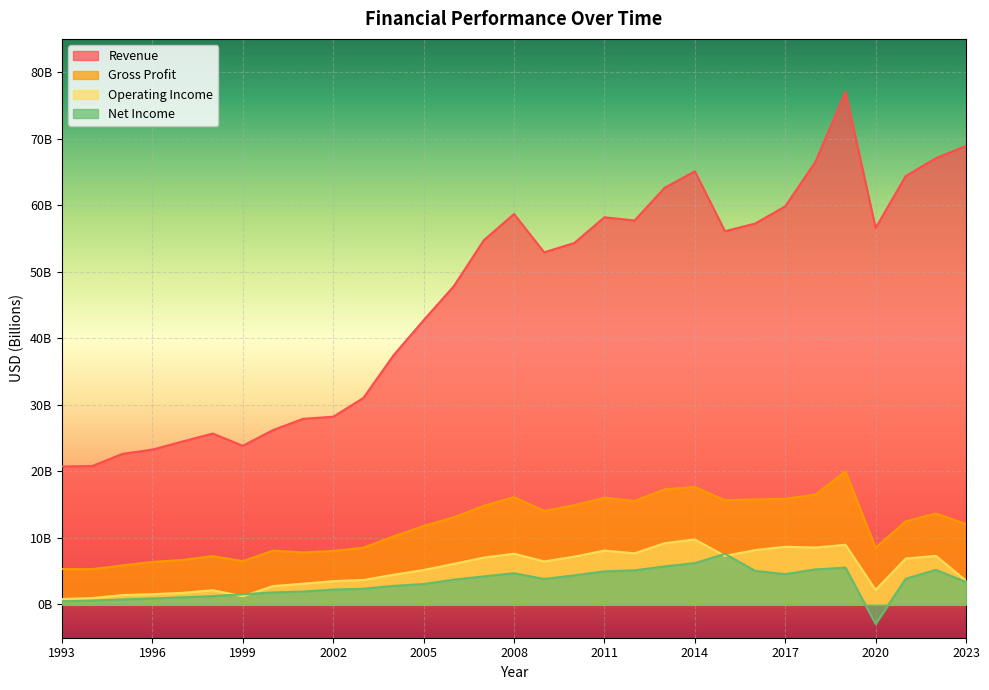

Reading left to right, extract all data points from this chart.

Revenue: 1993=20736000000	1994=20801000000	1995=22624000000	1996=23273000000	1997=24495000000	1998=25687000000	1999=23844000000	2000=26206000000	2001=27897000000	2002=28212000000	2003=31034000000	2004=37445000000	2005=42725000000	2006=47829000000	2007=54759000000	2008=58681000000	2009=52920000000	2010=54326000000	2011=58190000000	2012=57708000000	2013=62626000000	2014=65100000000	2015=56098000000	2016=57244000000	2017=59837000000	2018=66501000000	2019=77046000000	2020=56587000000	2021=64388000000	2022=67074000000	2023=68920000000
Gross Profit: 1993=5314000000	1994=5309000000	1995=5868000000	1996=6389000000	1997=6691000000	1998=7265000000	1999=6503000000	2000=8095000000	2001=7810000000	2002=8051000000	2003=8526000000	2004=10224000000	2005=11790000000	2006=13089000000	2007=14837000000	2008=16120000000	2009=14059000000	2010=14912000000	2011=16037000000	2012=15555000000	2013=17305000000	2014=17653000000	2015=15667000000	2016=15784000000	2017=15884000000	2018=16516000000	2019=19981000000	2020=8531000000	2021=12491000000	2022=13668000000	2023=12089000000
Operating Income: 1993=815000000	1994=955000000	1995=1410000000	1996=1542000000	1997=1741000000	1998=2139000000	1999=1234000000	2000=2763000000	2001=3119000000	2002=3504000000	2003=3677000000	2004=4470000000	2005=5182000000	2006=6098000000	2007=7050000000	2008=7625000000	2009=6465000000	2010=7186000000	2011=8099000000	2012=7684000000	2013=9209000000	2014=9769000000	2015=7291000000	2016=8172000000	2017=8672000000	2018=8553000000	2019=8966000000	2020=2196000000	2021=6902000000	2022=7303000000	2023=3561000000
Net Income: 1993=487000000	1994=585000000	1995=750000000	1996=906000000	1997=1072000000	1998=1255000000	1999=1531000000	2000=1808000000	2001=1938000000	2002=2236000000	2003=2361000000	2004=2788000000	2005=3069000000	2006=3732000000	2007=4224000000	2008=4689000000	2009=3829000000	2010=4373000000	2011=4979000000	2012=5130000000	2013=5721000000	2014=6220000000	2015=7608000000	2016=5055000000	2017=4552000000	2018=5269000000	2019=5537000000	2020=-2928000000	2021=3864000000	2022=5197000000	2023=3380000000